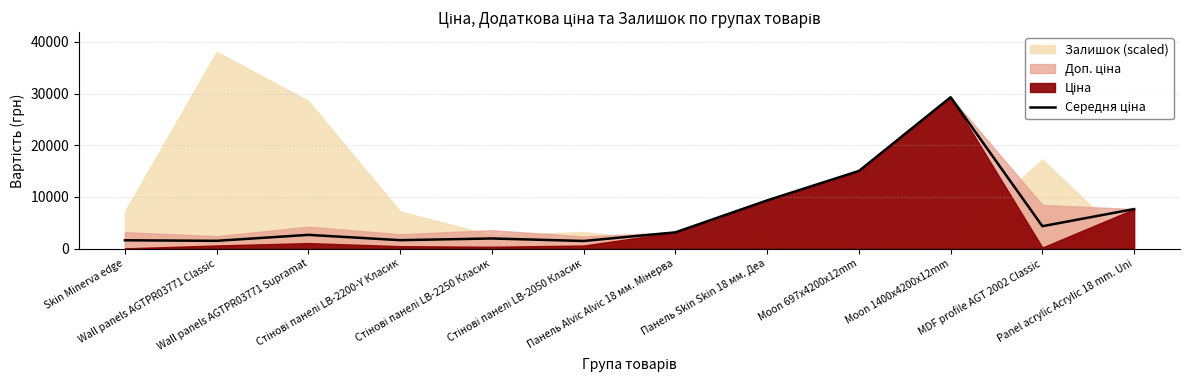

What is the sum of the values at Панель Alvic Alvic 18 мм. Мінерва and MDF profile AGT 2002 Classic?

7466.0